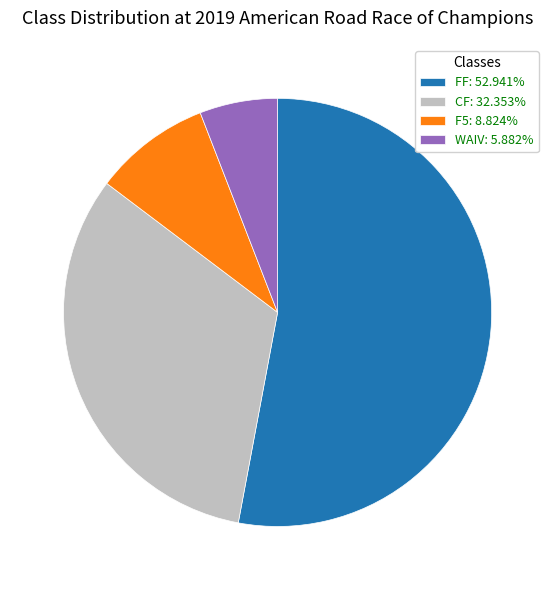

Do F5 and WAIV together represent more than half of the pie?

No